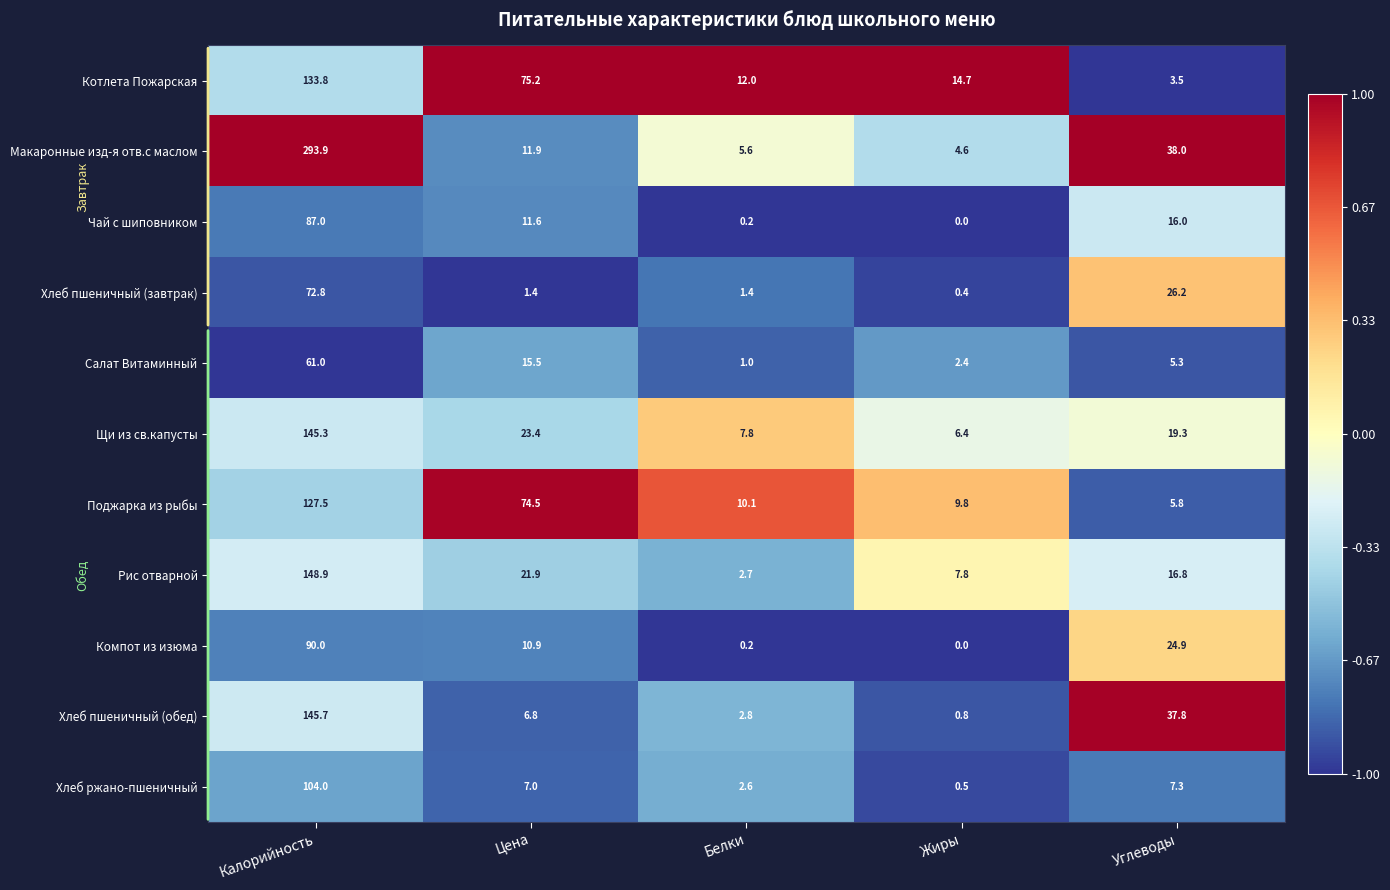

Which series changed the most between Калорийность and Жиры?

Макаронные изд-я отв.с маслом